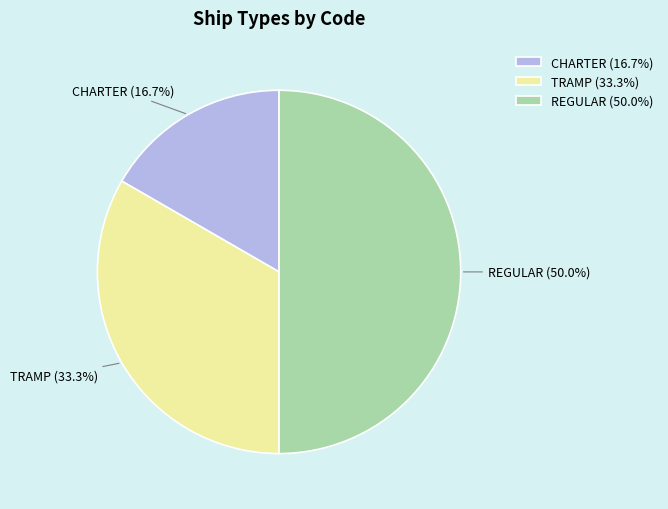

How many slices are in this pie chart?

3